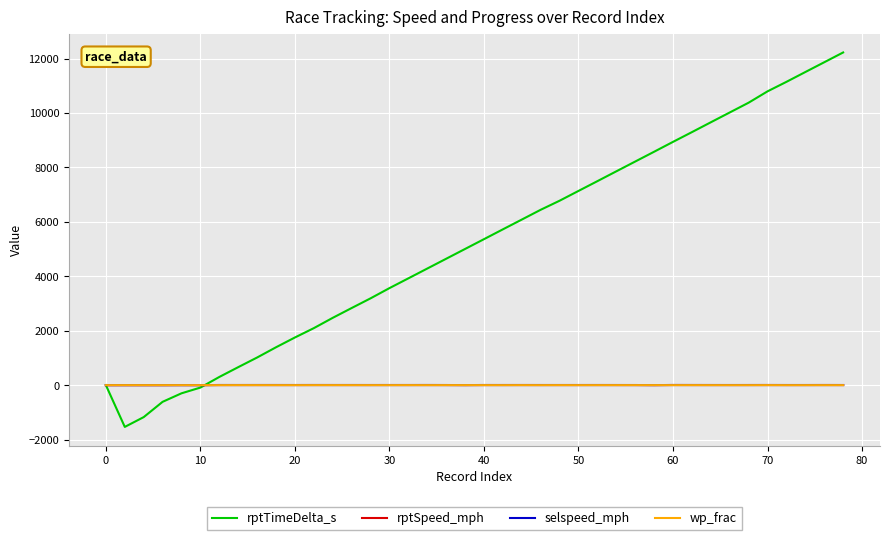

How many categories are shown in the chart?

40